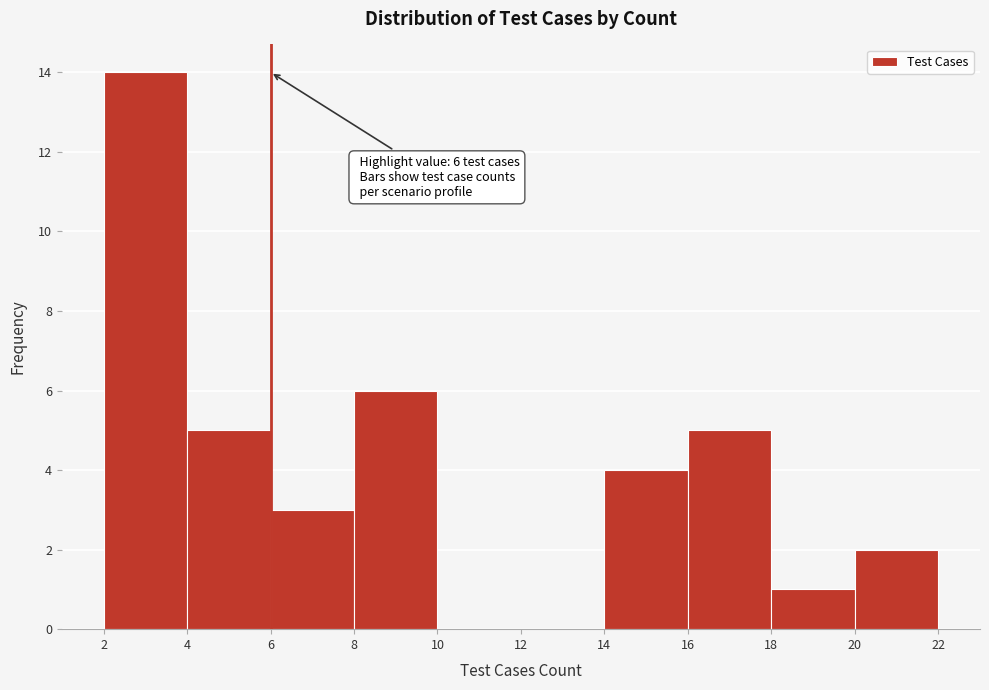

Which range on the x-axis has the tallest bar?

2 to 4